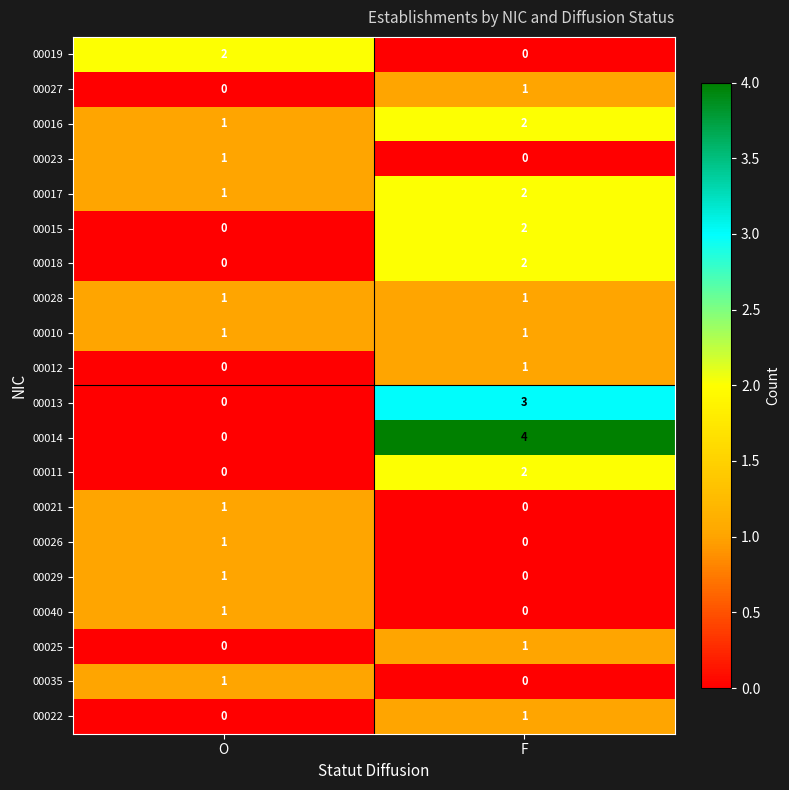

At which category is the sum across all series the highest?

F